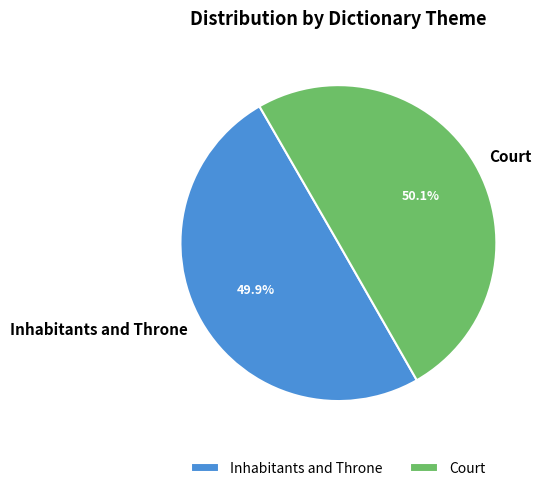

What is the total percentage of Inhabitants and Throne and Court?

100.0%